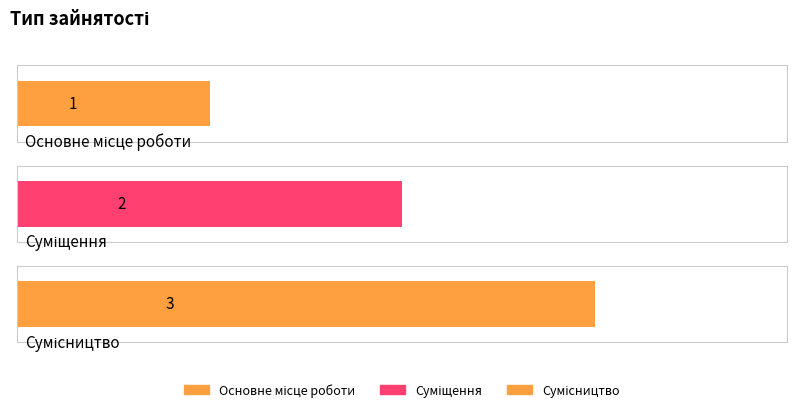

What is the sum of all values?

6